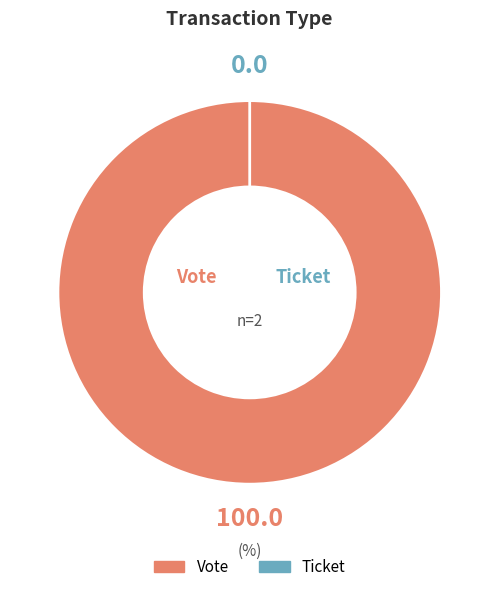

How many slices are in this pie chart?

2